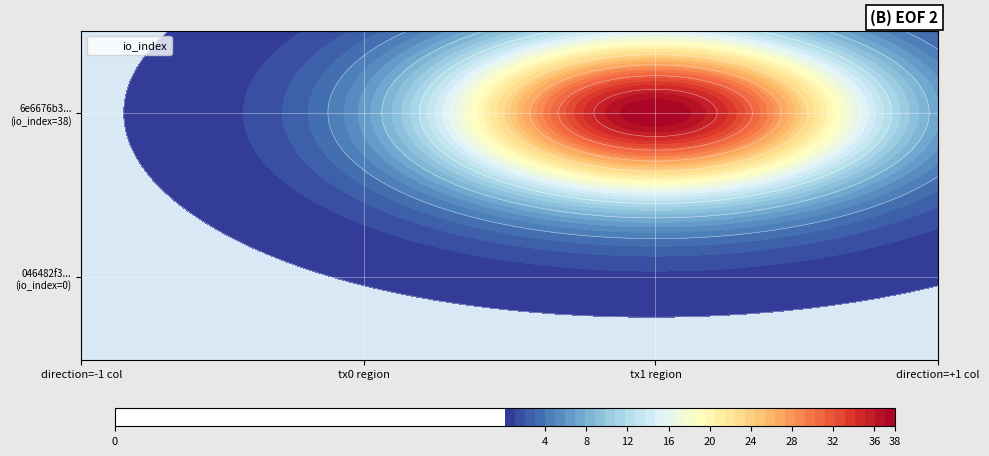

The 046482f39c0da2b7d76f4e161e991c8f59aa05b series shows 0 at io_index. True or false?

True